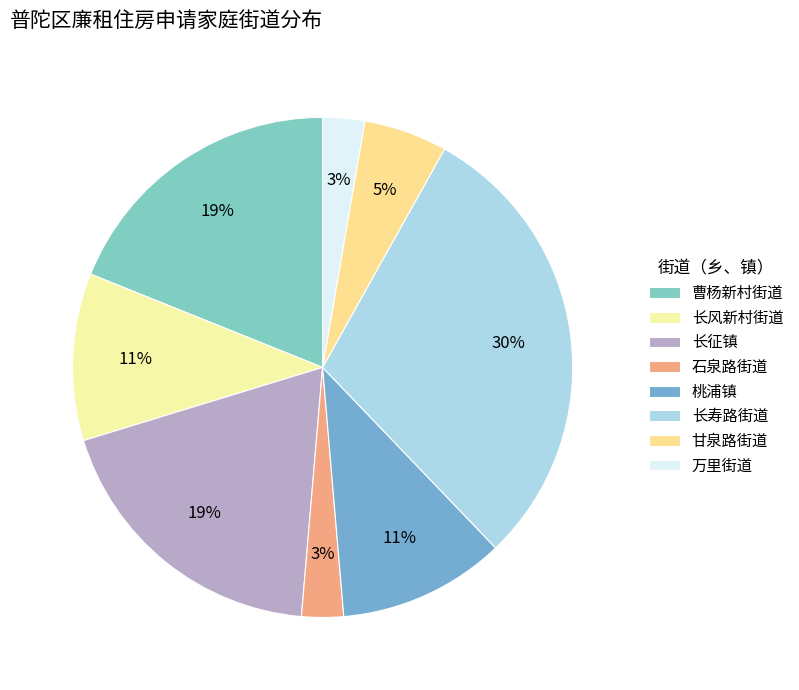

Rank the categories by value from lowest to highest.

石泉路街道, 万里街道, 甘泉路街道, 长风新村街道, 桃浦镇, 曹杨新村街道, 长征镇, 长寿路街道